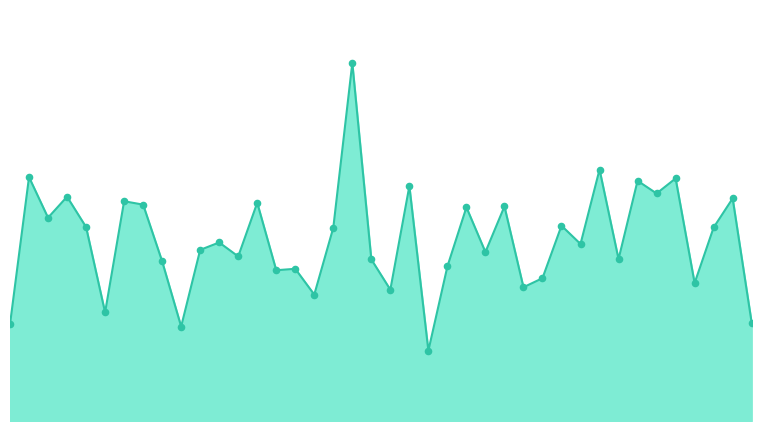

At how many categories does at least one series exceed 2?

19